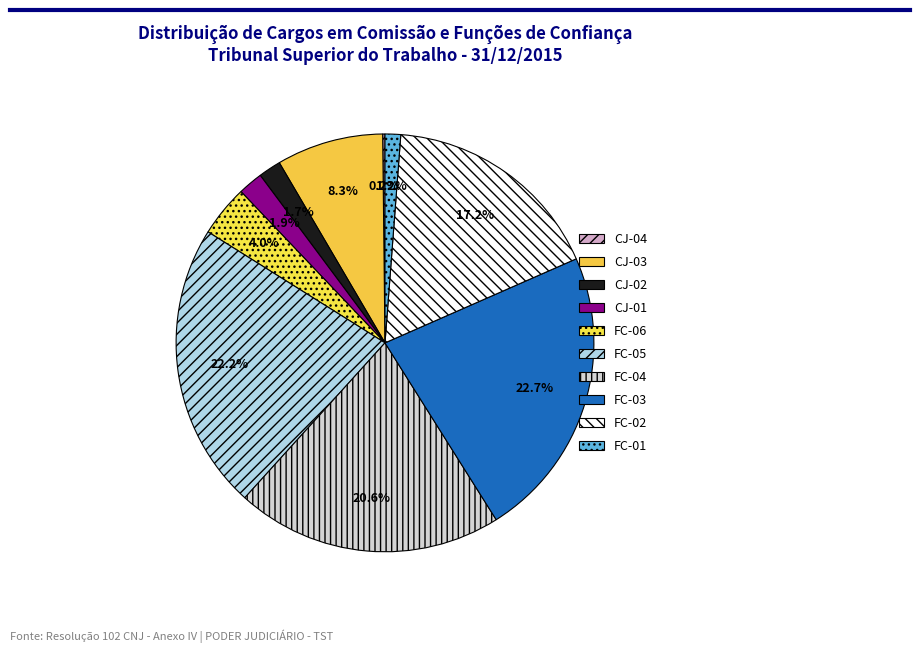

Does FC-05 represent more than half of the total?

No